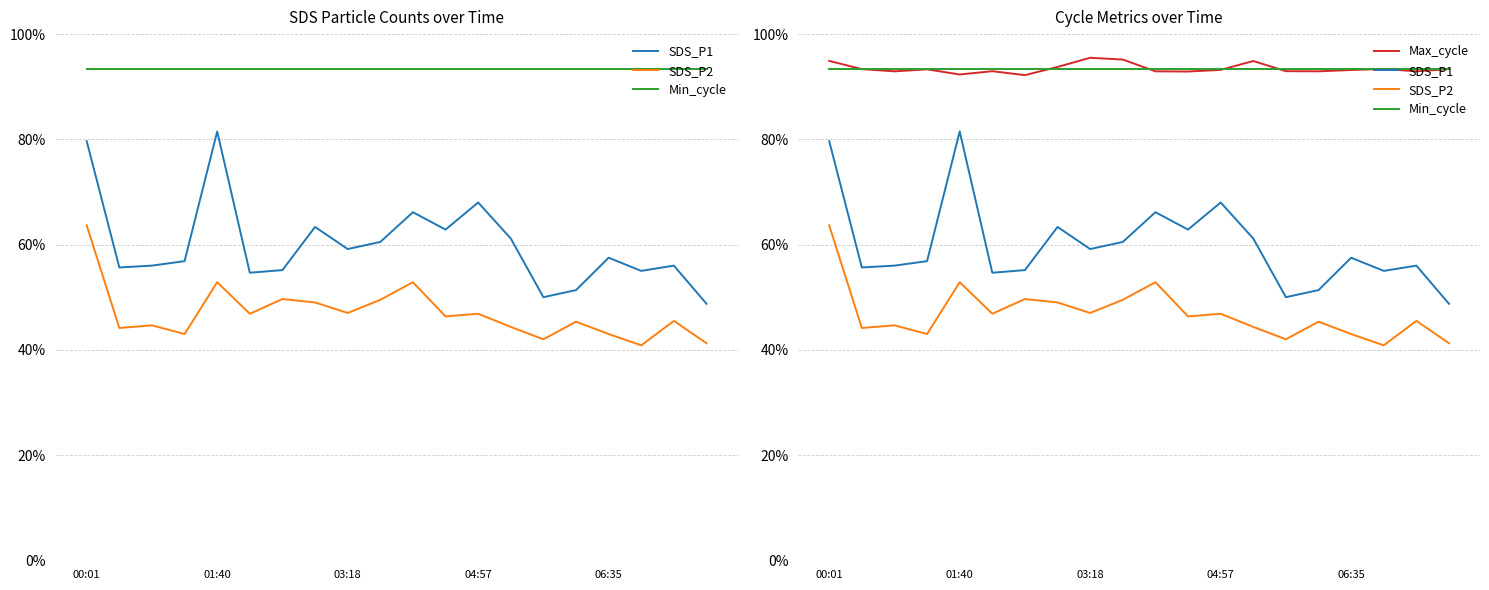

In SDS_P1, how many points are higher than both neighbors (excluding endpoints)?

6